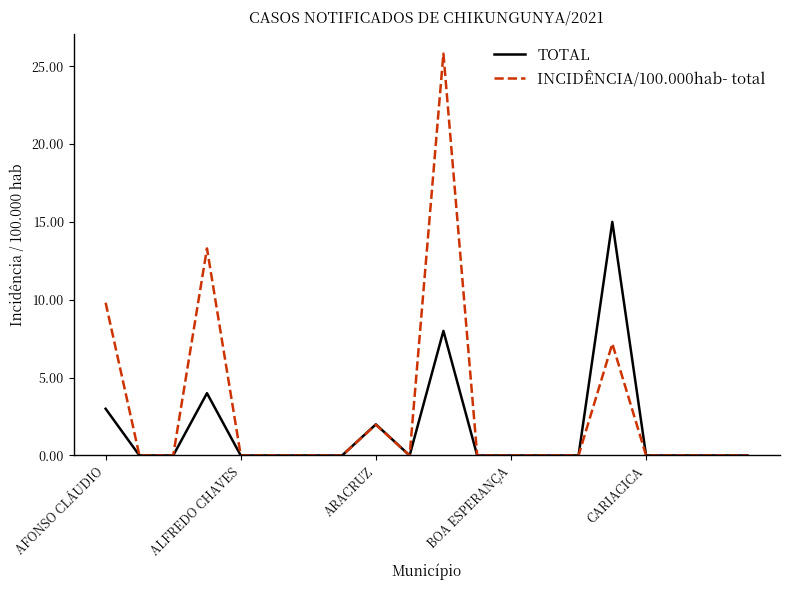

What is the highest value of the TOTAL series?

15.0